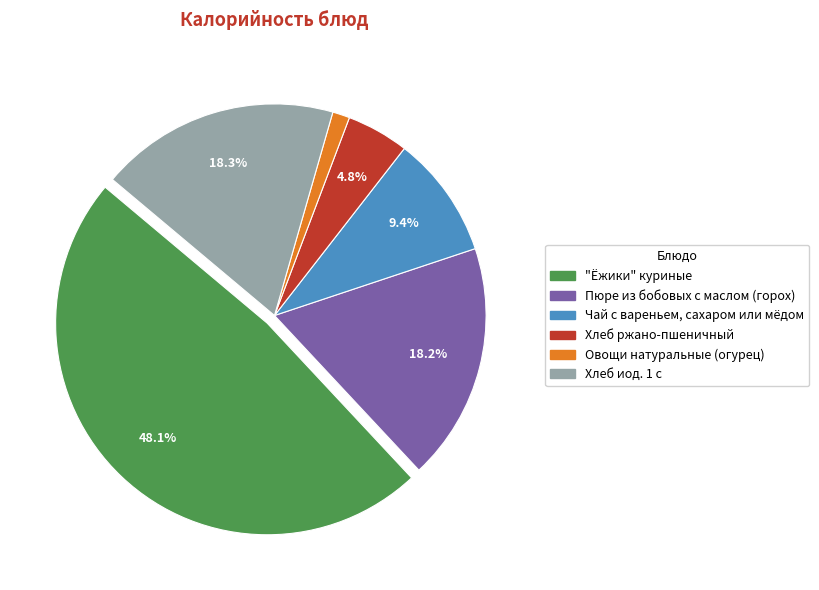

How much of the chart is everything except Пюре из бобовых с маслом (горох)?

81.8%